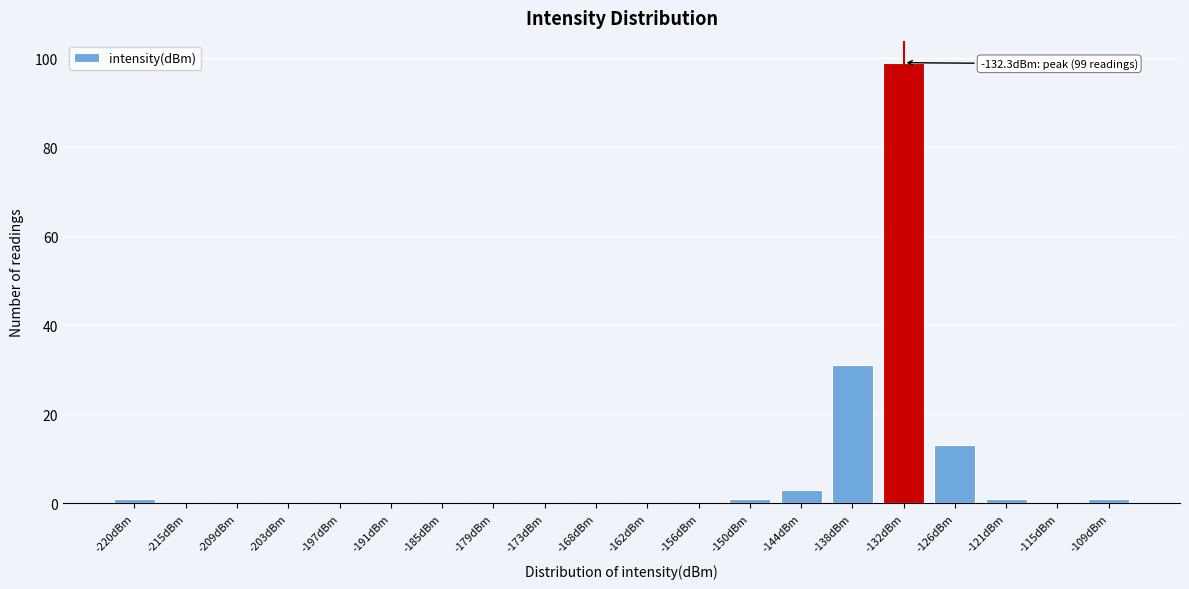

Reading right to left, list all the values displayed in this chart.

-109dBm=1	-115dBm=0	-121dBm=1	-126dBm=13	-132dBm=99	-138dBm=31	-144dBm=3	-150dBm=1	-156dBm=0	-162dBm=0	-168dBm=0	-173dBm=0	-179dBm=0	-185dBm=0	-191dBm=0	-197dBm=0	-203dBm=0	-209dBm=0	-215dBm=0	-220dBm=1